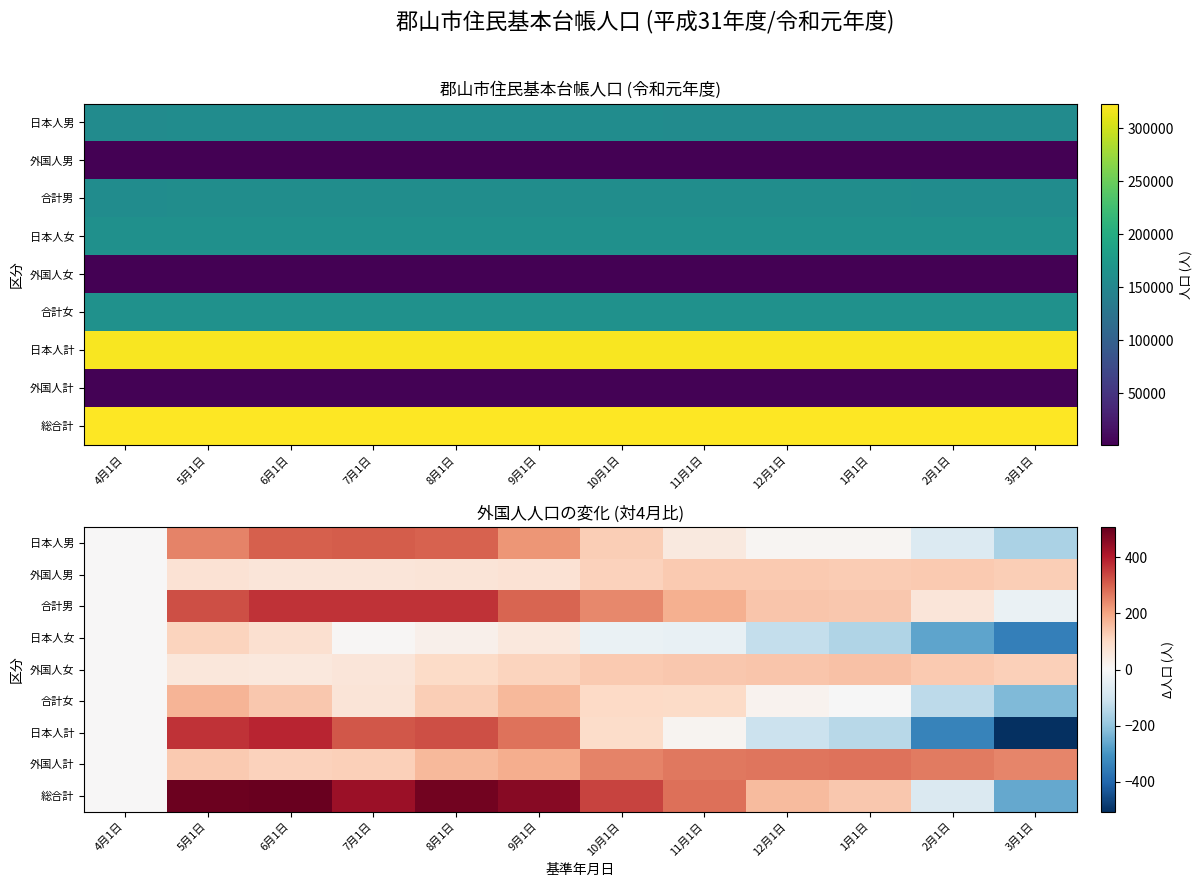

What is the average value of the 外国人計 series?

192